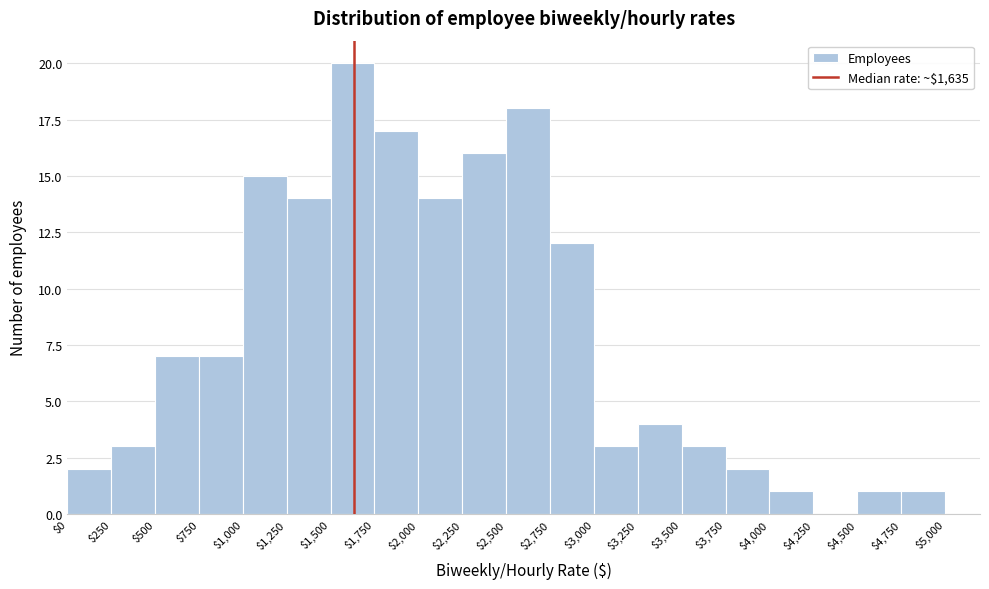

Reading left to right, transcribe this chart: for each bar, give the range it covers on the x-axis and its height. The values are not printed on the chart, so give them approximately, as read against the axis.

$0 to $250: 2
$250 to $500: 3
$500 to $750: 7
$750 to $1,000: 7
$1,000 to $1,250: 15
$1,250 to $1,500: 14
$1,500 to $1,750: 20
$1,750 to $2,000: 17
$2,000 to $2,250: 14
$2,250 to $2,500: 16
$2,500 to $2,750: 18
$2,750 to $3,000: 12
$3,000 to $3,250: 3
$3,250 to $3,500: 4
$3,500 to $3,750: 3
$3,750 to $4,000: 2
$4,000 to $4,250: 1
$4,250 to $4,500: 0
$4,500 to $4,750: 1
$4,750 to $5,000: 1